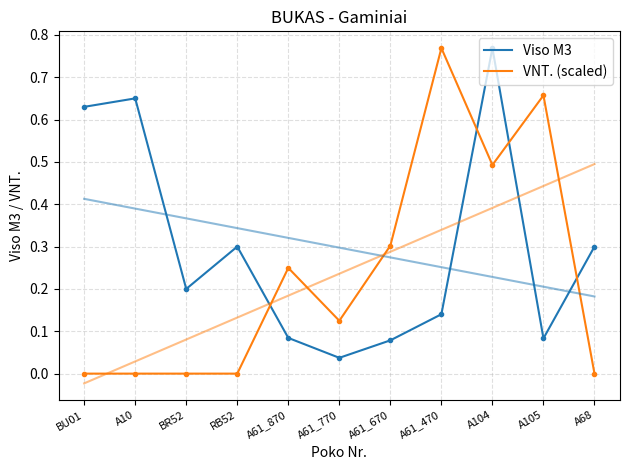

At which category does VNT. (scaled) reach its first local peak?

A61_870